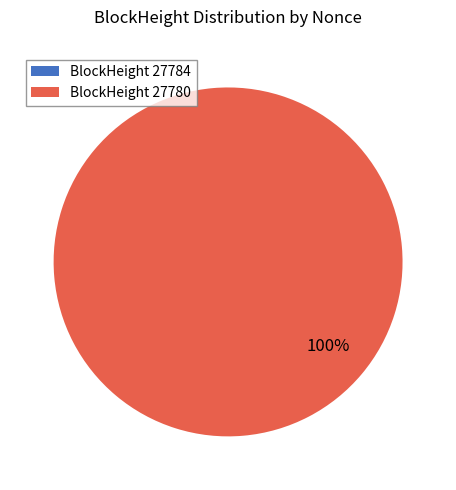

Does any single category account for the majority?

Yes